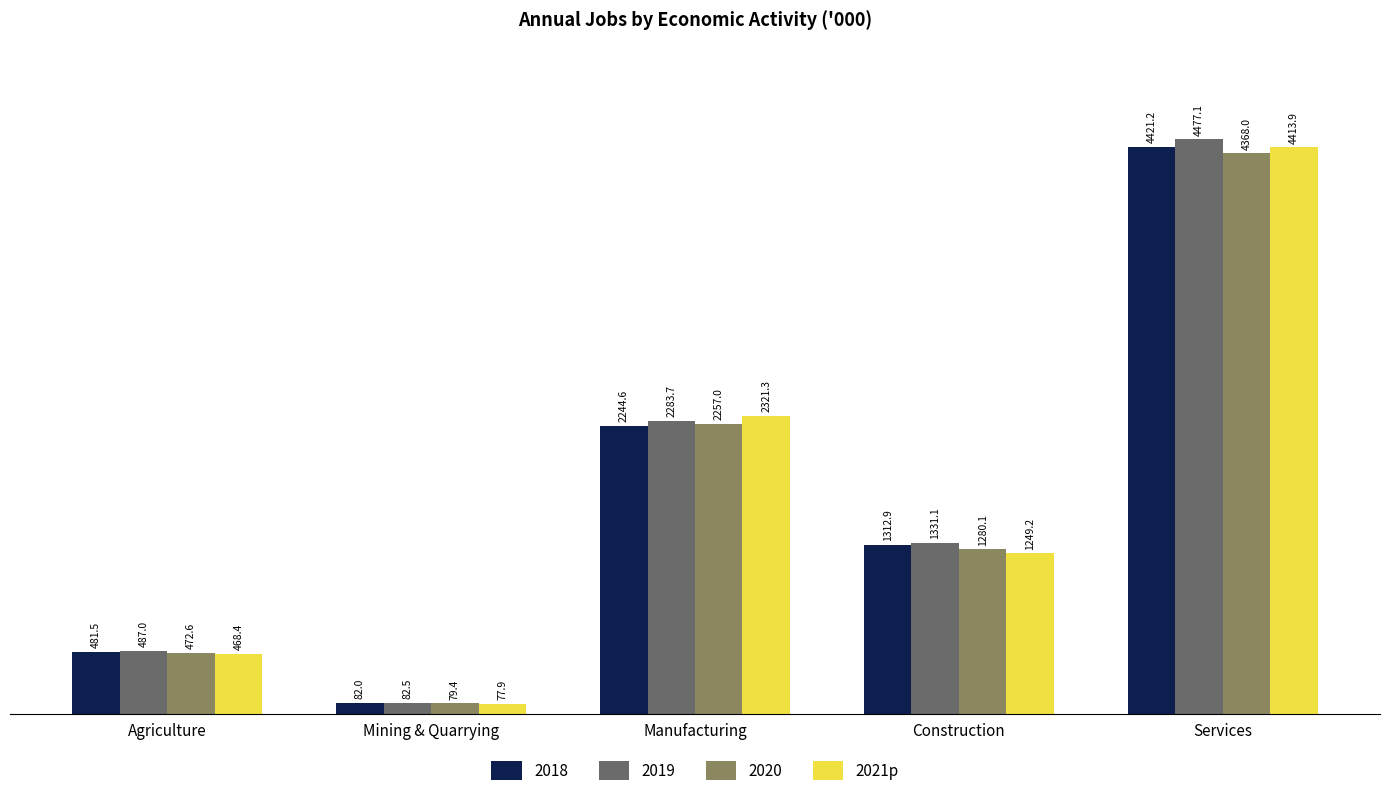

Does the chart contain any negative values?

No